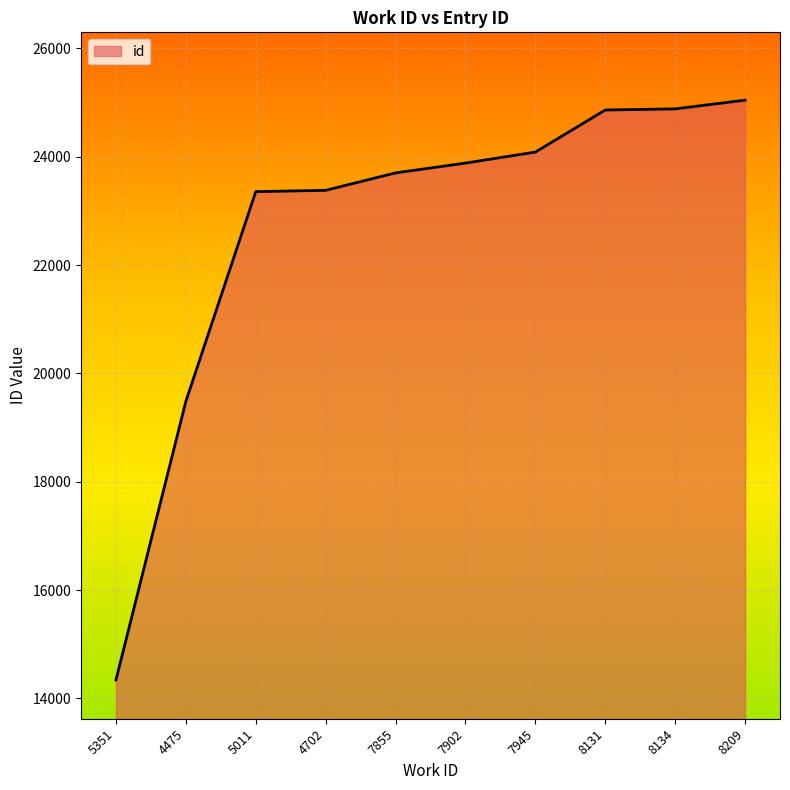

What is the ratio of the value at 7945 to the value at 7902?

1.0